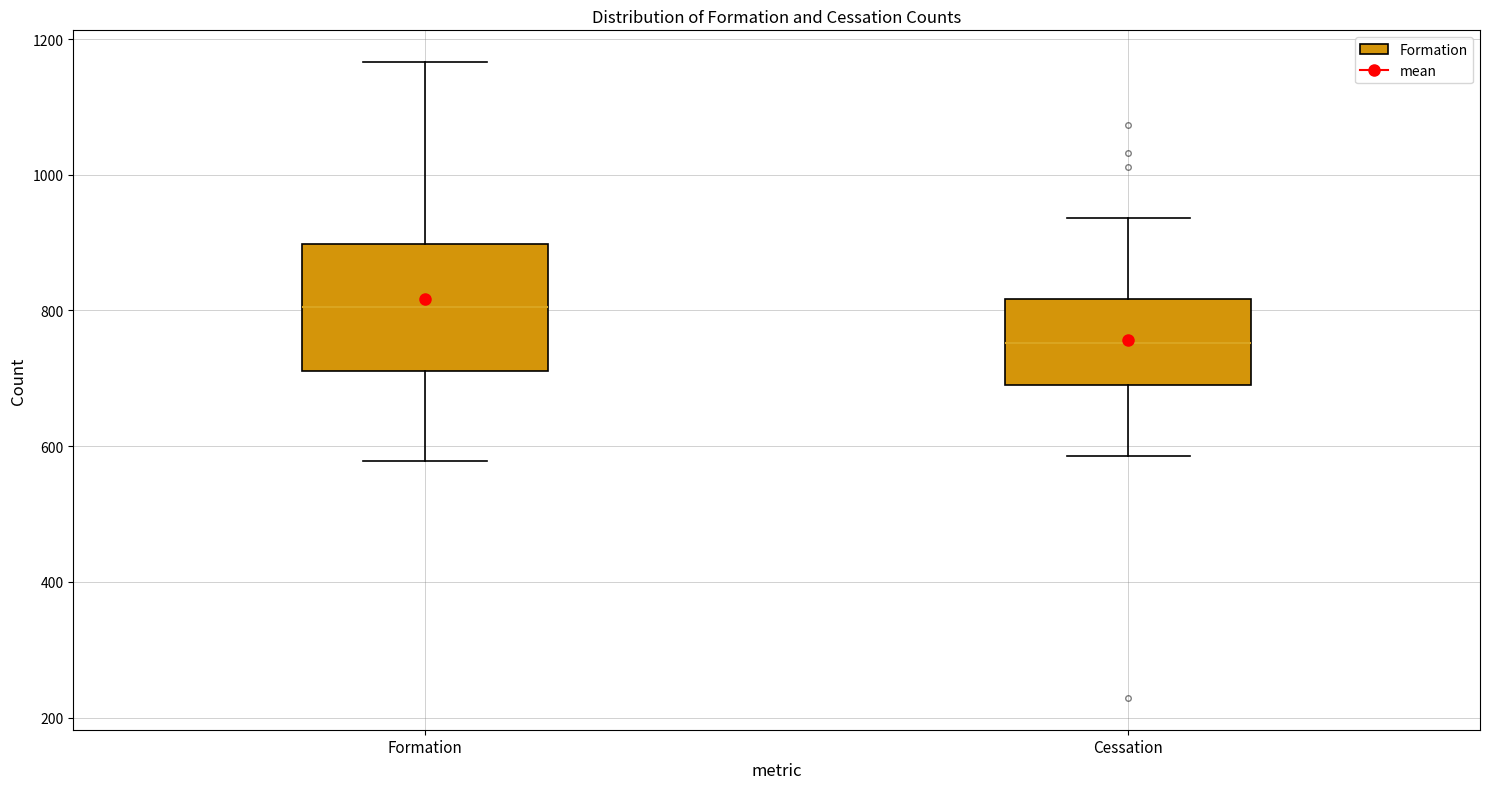

Which box's median line is the lowest?

Cessation